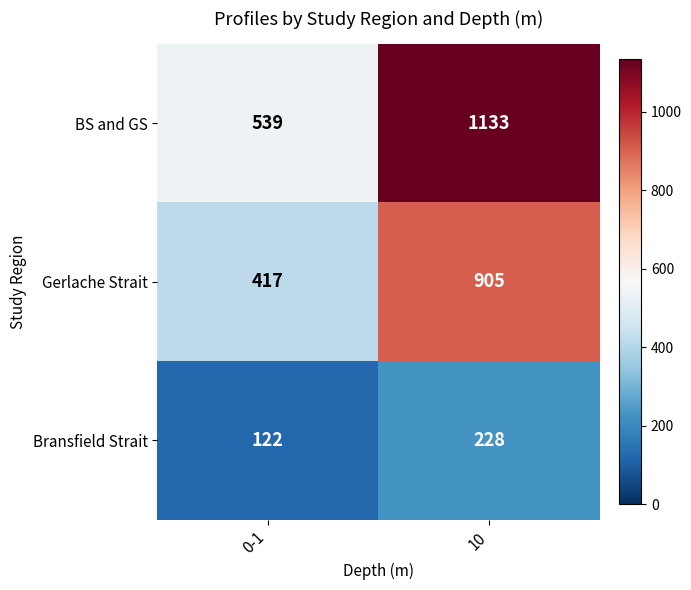

Reading left to right, list all the values displayed in this chart.

BS and GS: 539	1133
Gerlache Strait: 417	905
Bransfield Strait: 122	228